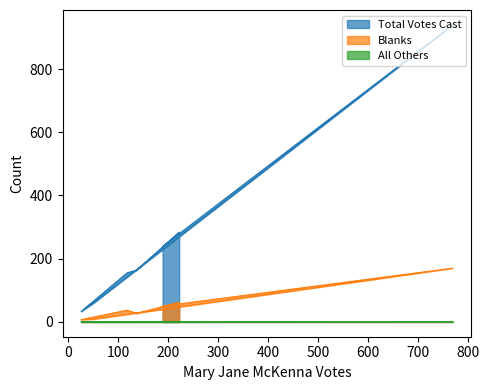

Count the number of data series in this chart.

3